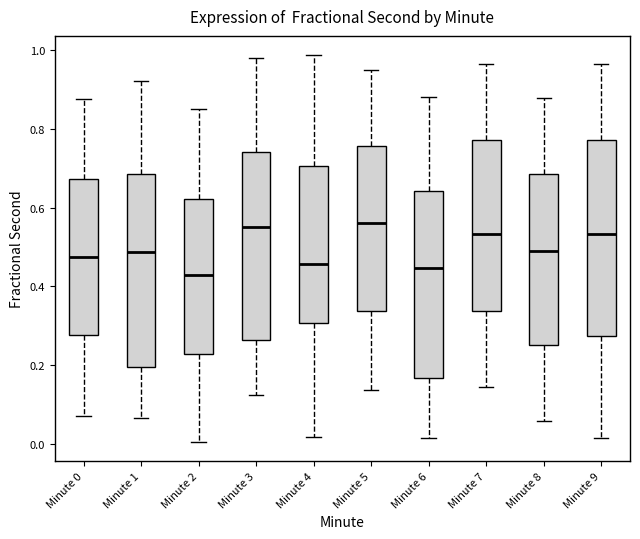

Reading left to right, read every box against the y-axis: the position of its median line, the range the box covers, and the ends of its whiskers. The values are not printed on the chart, so give them approximately, as read against the axis.

Minute 0: median 0.48, box 0.28 to 0.68, whiskers 0.08 to 0.88
Minute 1: median 0.48, box 0.20 to 0.68, whiskers 0.06 to 0.92
Minute 2: median 0.42, box 0.22 to 0.62, whiskers 0.00 to 0.86
Minute 3: median 0.56, box 0.26 to 0.74, whiskers 0.12 to 0.98
Minute 4: median 0.46, box 0.30 to 0.70, whiskers 0.02 to 0.98
Minute 5: median 0.56, box 0.34 to 0.76, whiskers 0.14 to 0.96
Minute 6: median 0.44, box 0.16 to 0.64, whiskers 0.02 to 0.88
Minute 7: median 0.54, box 0.34 to 0.78, whiskers 0.14 to 0.96
Minute 8: median 0.50, box 0.26 to 0.68, whiskers 0.06 to 0.88
Minute 9: median 0.54, box 0.28 to 0.78, whiskers 0.02 to 0.96